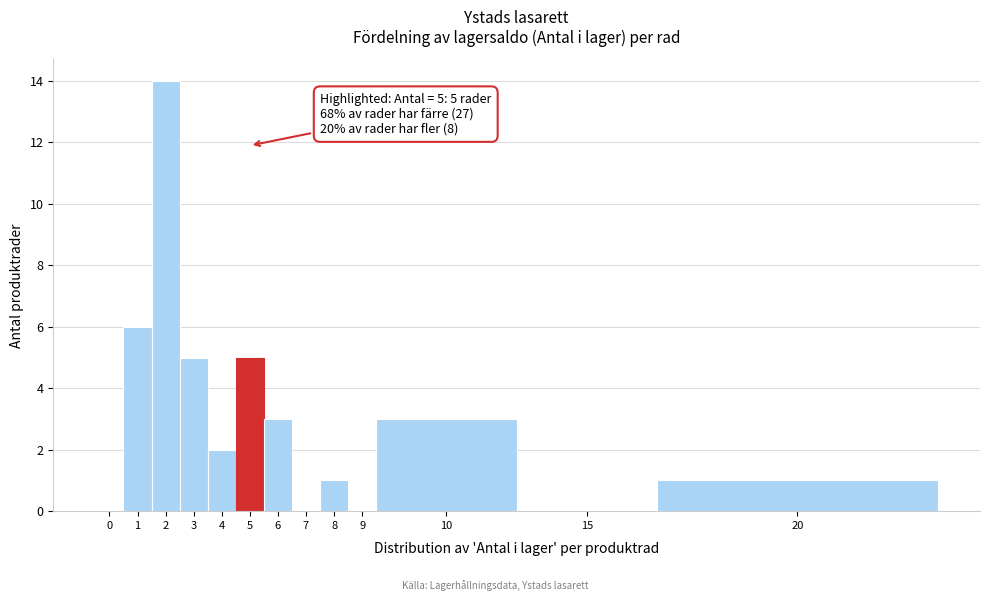

Reading left to right, extract all data points from this chart.

0=0	1=6	2=14	3=5	4=2	5=5	6=3	7=0	8=1	9=0	10=3	15=0	20=1